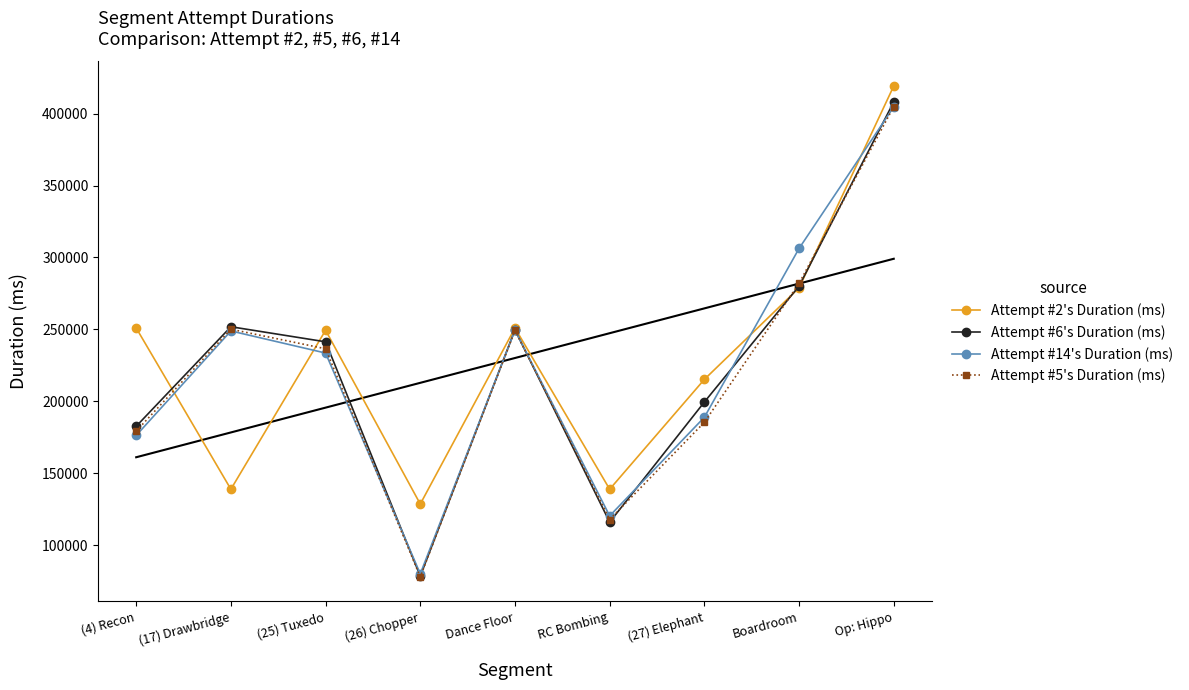

Between Op: Hippo and (25) Tuxedo, which is larger?

Op: Hippo